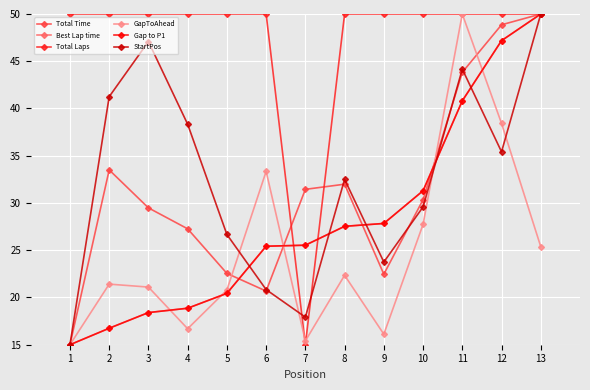

Between 13 and 3, which is larger?

13